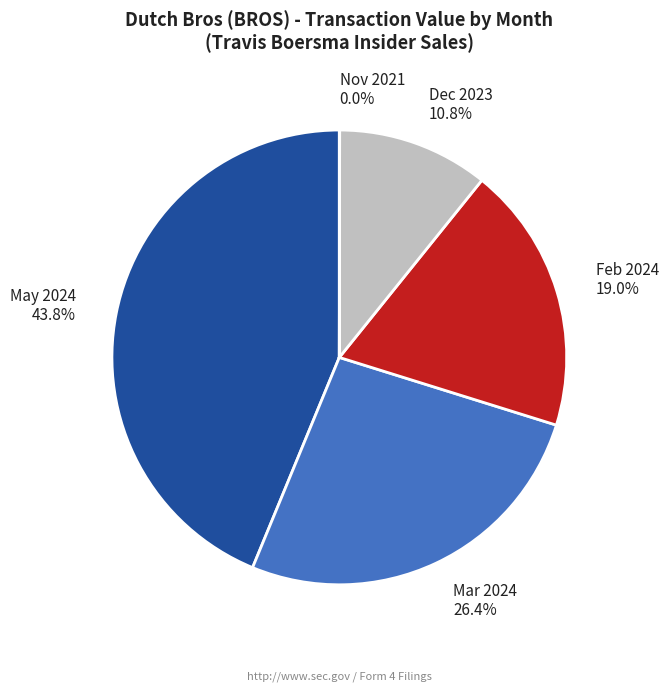

What is the ratio of the value at Feb 2024 to the value at Dec 2023?

1.8